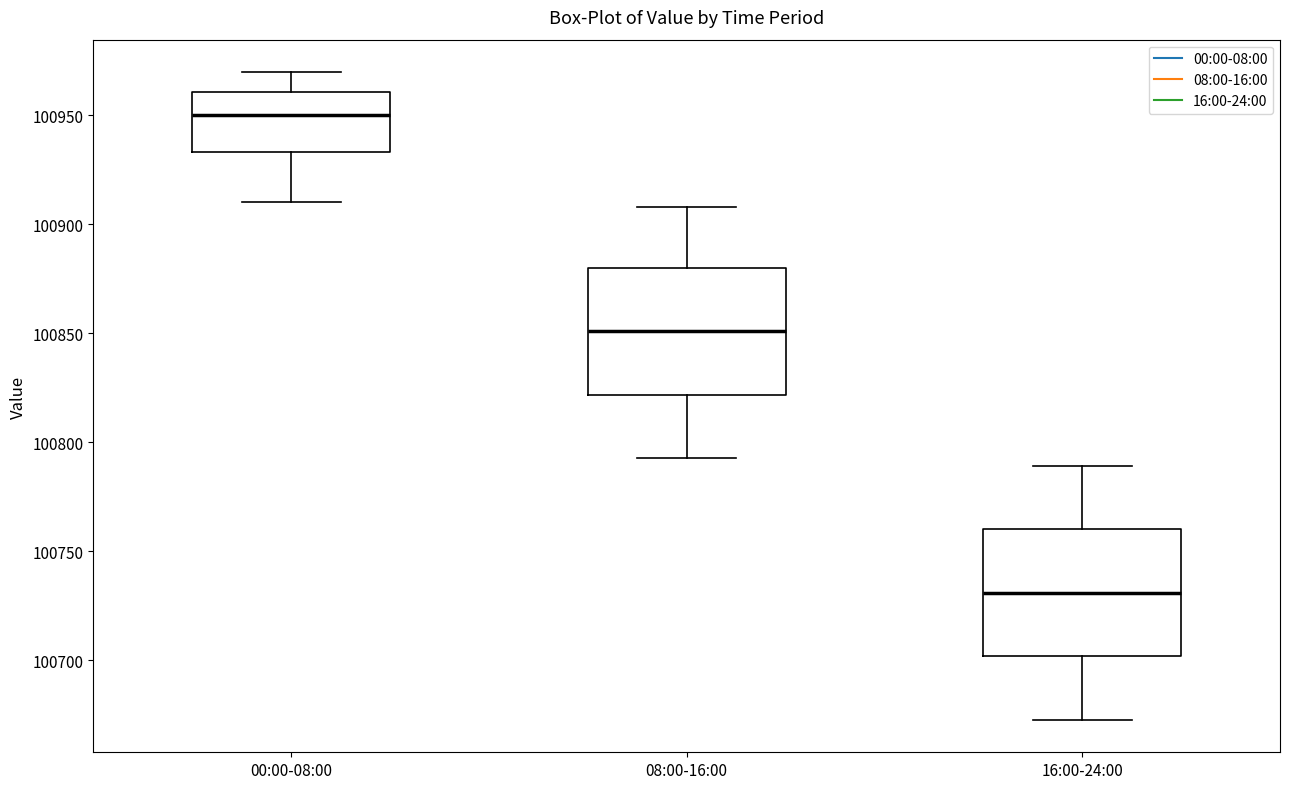

Reading left to right, read every box against the y-axis: the position of its median line, the range the box covers, and the ends of its whiskers. The values are not printed on the chart, so give them approximately, as read against the axis.

00:00-08:00: median 100950, box 100935 to 100960, whiskers 100910 to 100970
08:00-16:00: median 100850, box 100820 to 100880, whiskers 100795 to 100910
16:00-24:00: median 100730, box 100700 to 100760, whiskers 100675 to 100790